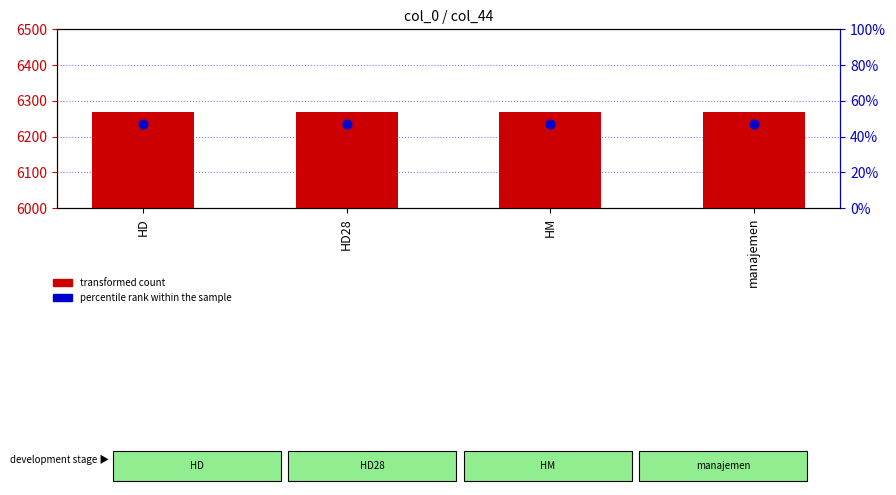

What are all the series names shown in the legend?

transformed count, percentile rank within the sample